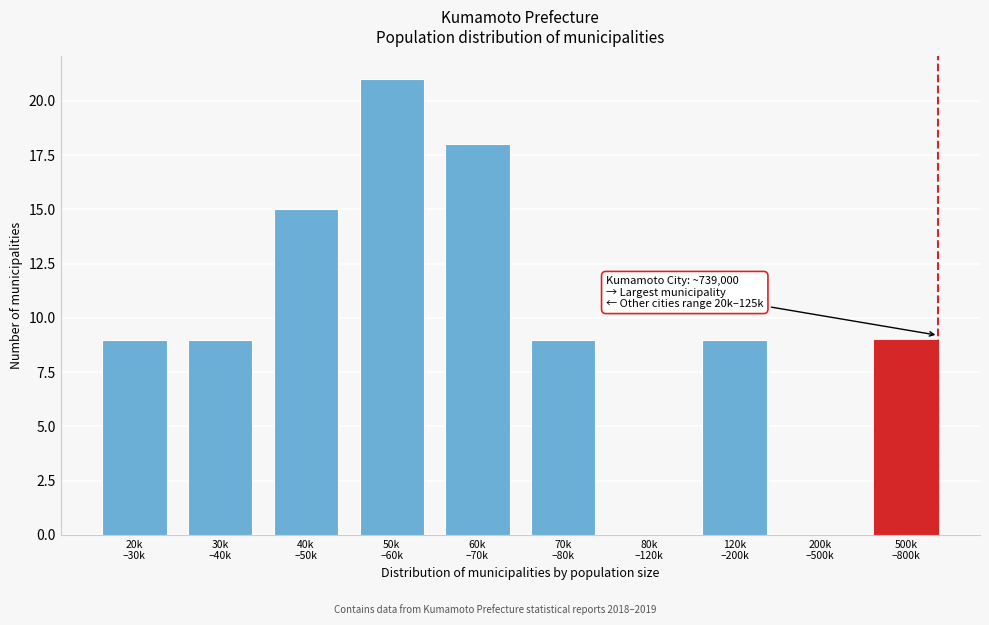

What is the maximum value shown in the chart?

21